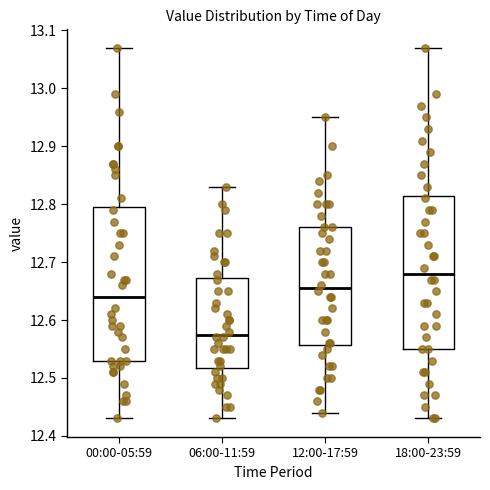

Where does the median line of the box for 06:00-11:59 sit on the y-axis? The values are not printed on the chart, so give them approximately, as read against the axis.

12.58